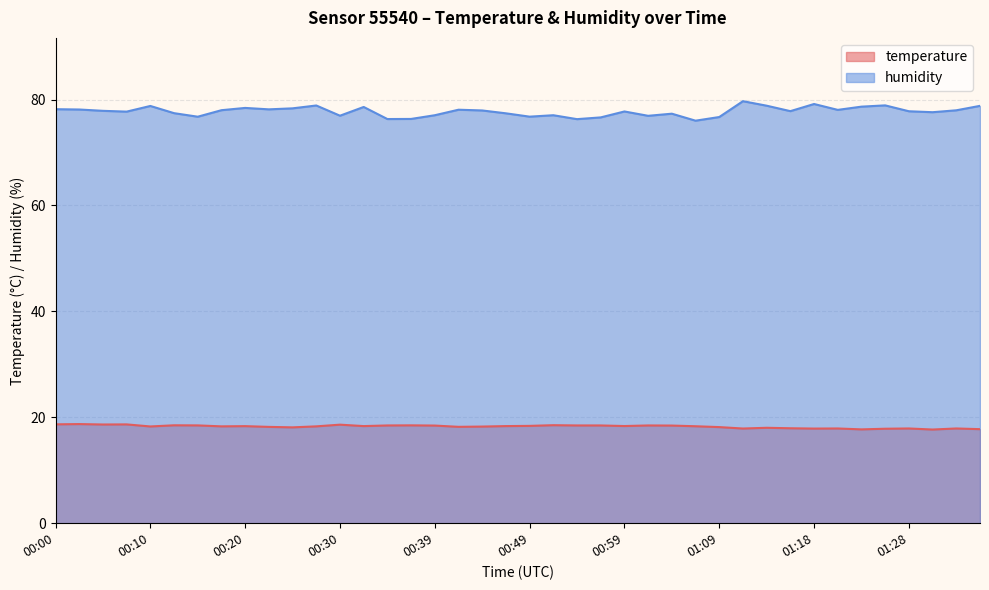

True or false: temperature and humidity cross at least once.

False